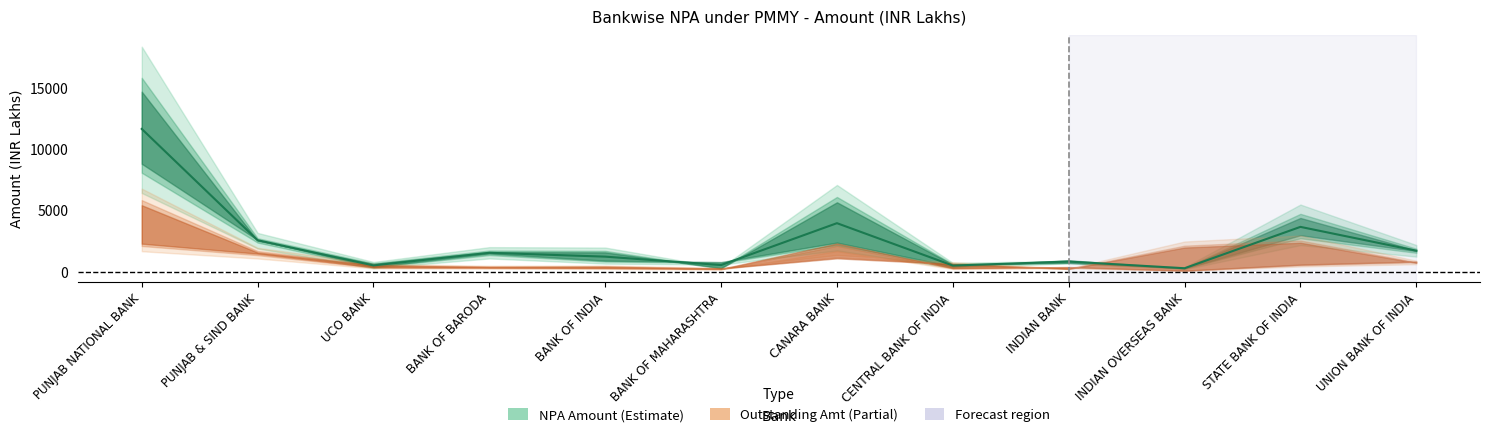

Where is the first local minimum?

UCO BANK